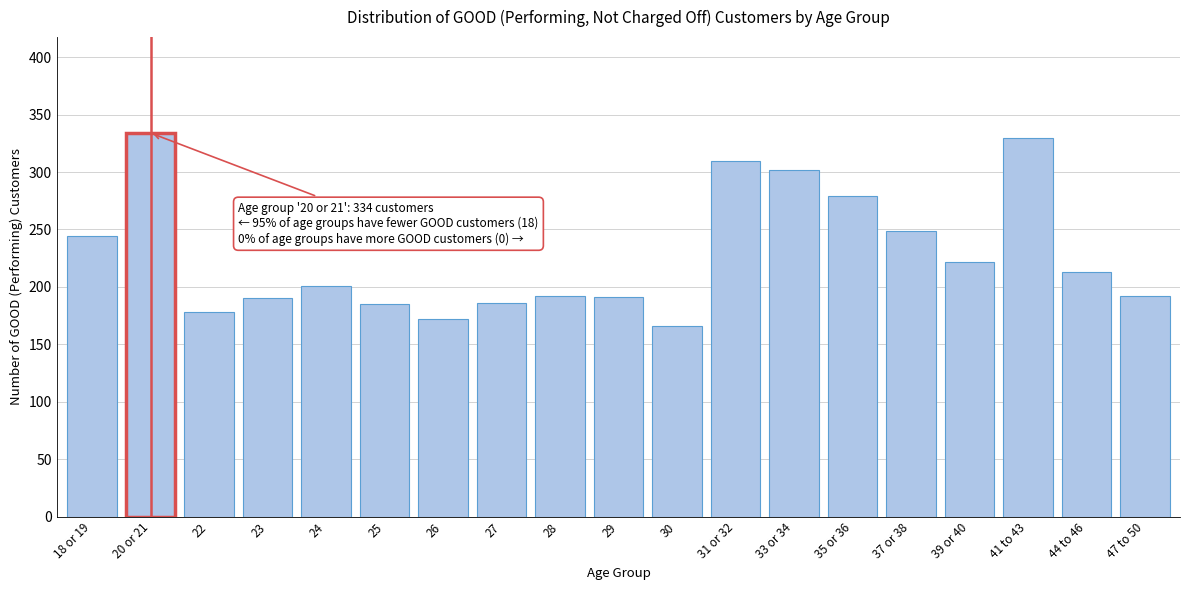

What is the difference between the second highest and minimum values?

164